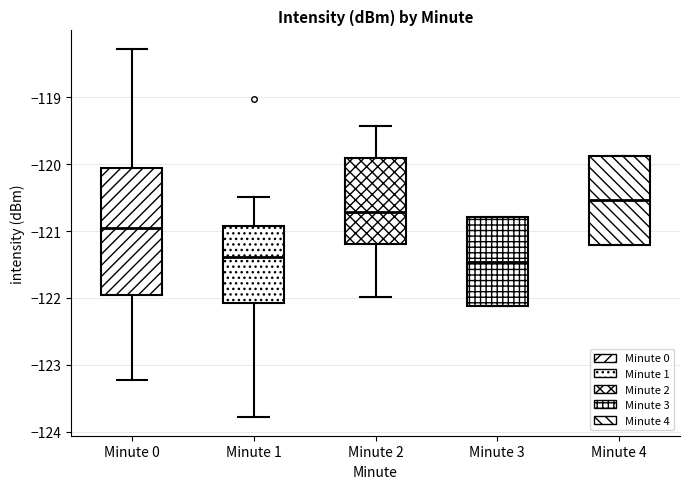

Reading left to right, transcribe this box plot: for each box, give where its median line is, the range the box spans, and where its two whiskers end, as read against the y-axis. The values are not printed on the chart, so give them approximately, as read against the axis.

Minute 0: median -121.0, box -122.0 to -120.1, whiskers -123.2 to -118.3
Minute 1: median -121.4, box -122.1 to -120.9, whiskers -123.8 to -120.5
Minute 2: median -120.7, box -121.2 to -119.9, whiskers -122.0 to -119.4
Minute 3: median -121.5, box -122.1 to -120.8, whiskers -122.1 to -120.8
Minute 4: median -120.5, box -121.2 to -119.9, whiskers -121.2 to -119.9